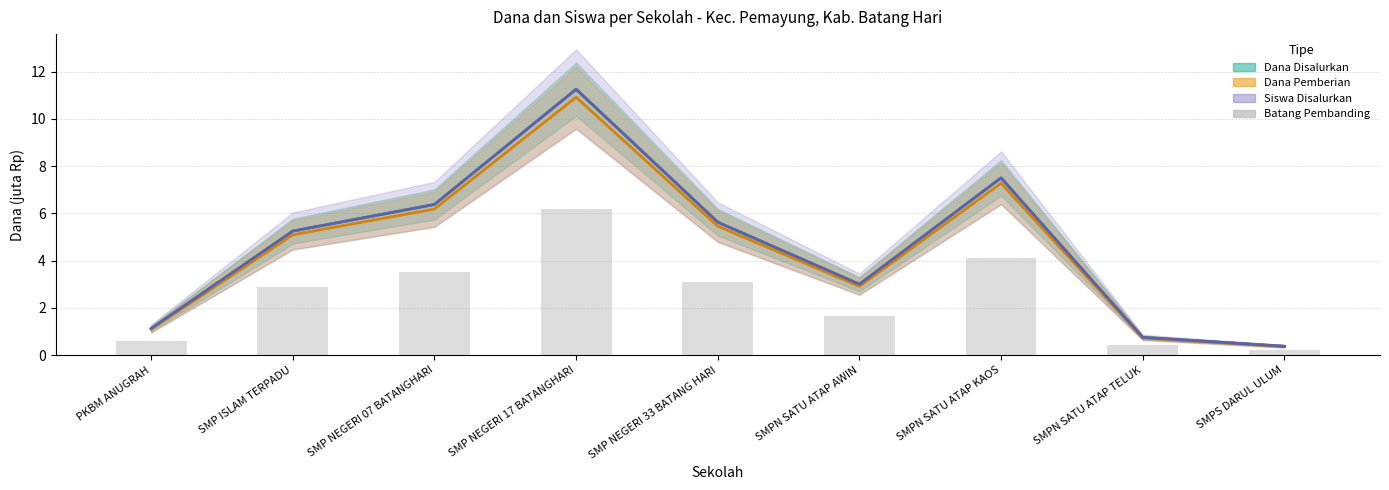

Reading right to left, list all the values displayed in this chart.

Dana Disalurkan: SMPS DARUL ULUM=0.4	SMPN SATU ATAP TELUK=0.8	SMPN SATU ATAP KAOS=7.5	SMPN SATU ATAP AWIN=3.0	SMP NEGERI 33 BATANG HARI=5.6	SMP NEGERI 17 BATANGHARI=11.2	SMP NEGERI 07 BATANGHARI=6.4	SMP ISLAM TERPADU=5.2	PKBM ANUGRAH=1.1
Dana Pemberian: SMPS DARUL ULUM=0.4	SMPN SATU ATAP TELUK=0.7	SMPN SATU ATAP KAOS=7.3	SMPN SATU ATAP AWIN=2.9	SMP NEGERI 33 BATANG HARI=5.5	SMP NEGERI 17 BATANGHARI=10.9	SMP NEGERI 07 BATANGHARI=6.2	SMP ISLAM TERPADU=5.1	PKBM ANUGRAH=1.1
Siswa Disalurkan: SMPS DARUL ULUM=0.4	SMPN SATU ATAP TELUK=0.8	SMPN SATU ATAP KAOS=7.5	SMPN SATU ATAP AWIN=3.0	SMP NEGERI 33 BATANG HARI=5.6	SMP NEGERI 17 BATANGHARI=11.2	SMP NEGERI 07 BATANGHARI=6.4	SMP ISLAM TERPADU=5.2	PKBM ANUGRAH=1.1
Batang Pembanding: SMPS DARUL ULUM=0.2	SMPN SATU ATAP TELUK=0.4	SMPN SATU ATAP KAOS=4.1	SMPN SATU ATAP AWIN=1.7	SMP NEGERI 33 BATANG HARI=3.1	SMP NEGERI 17 BATANGHARI=6.2	SMP NEGERI 07 BATANGHARI=3.5	SMP ISLAM TERPADU=2.9	PKBM ANUGRAH=0.6